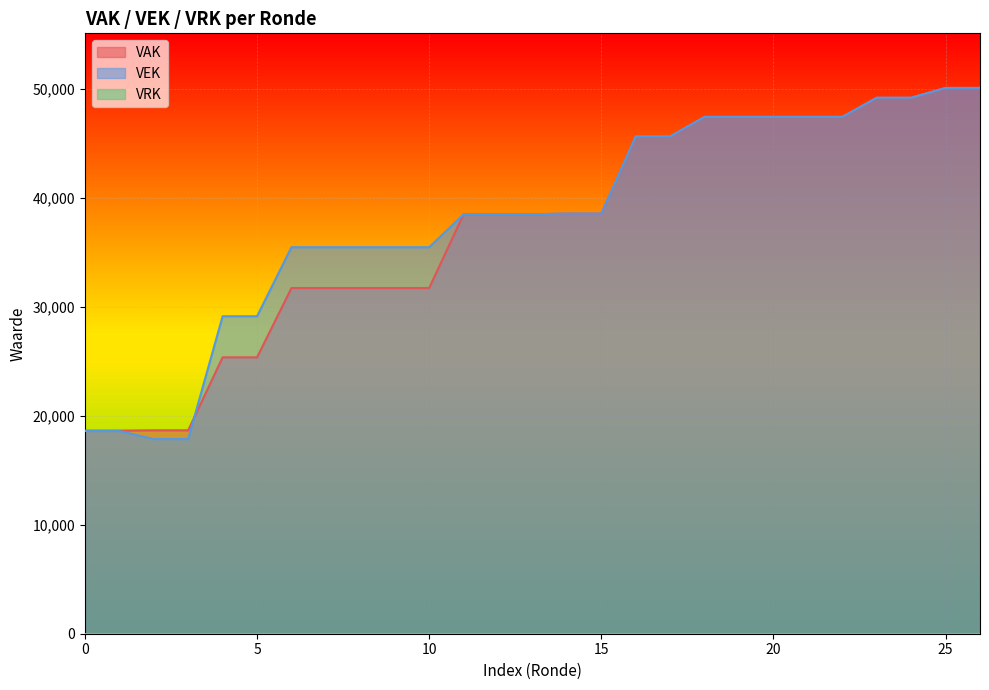

What is the maximum value shown in the chart?

50079